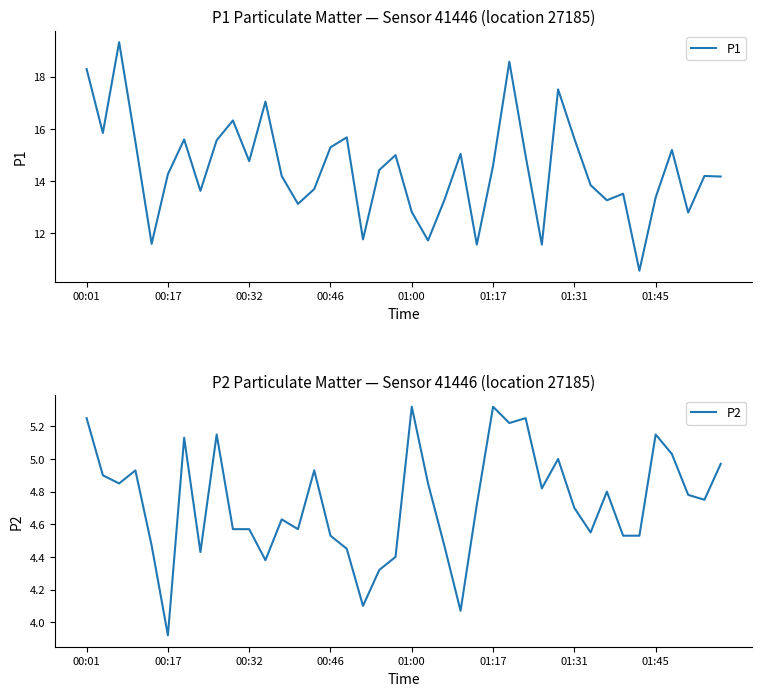

What value does the P1 series have at 01:00?

12.8